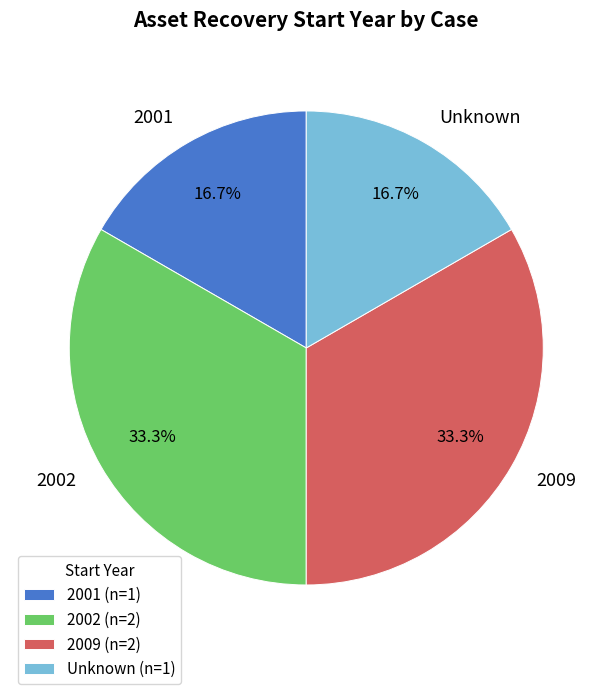

Between 2001 and 2009, which is larger?

2009